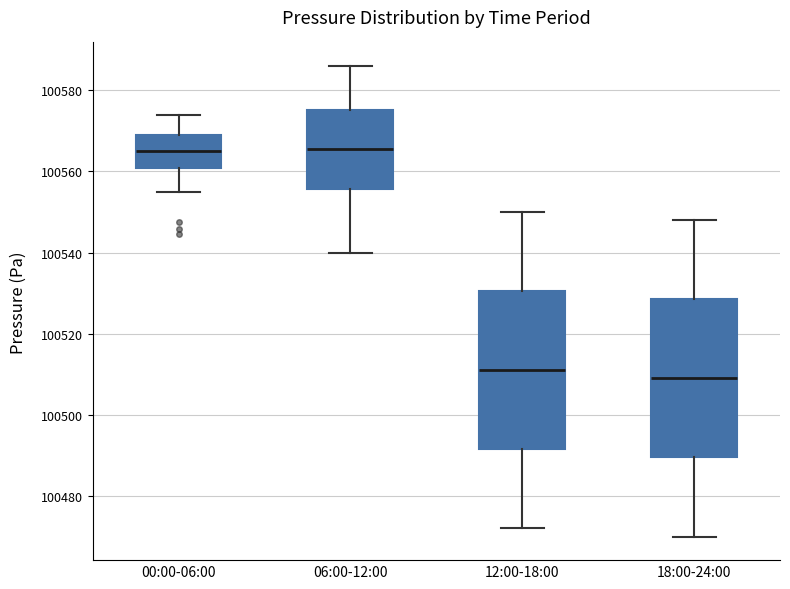

Reading left to right, read every box against the y-axis: the position of its median line, the range the box covers, and the ends of its whiskers. The values are not printed on the chart, so give them approximately, as read against the axis.

00:00-06:00: median 100566, box 100560 to 100568, whiskers 100556 to 100574
06:00-12:00: median 100566, box 100556 to 100576, whiskers 100540 to 100586
12:00-18:00: median 100512, box 100492 to 100530, whiskers 100472 to 100550
18:00-24:00: median 100510, box 100490 to 100528, whiskers 100470 to 100548